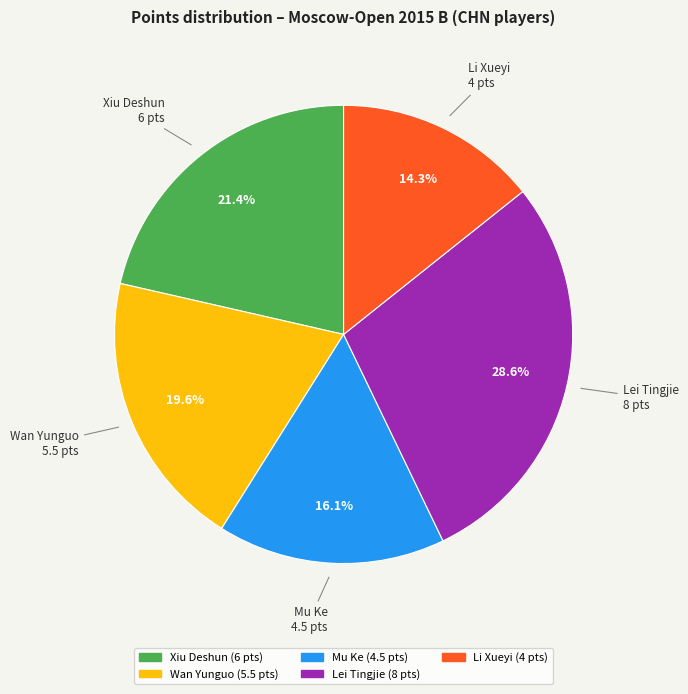

Is there any slice that represents more than half of the pie?

No